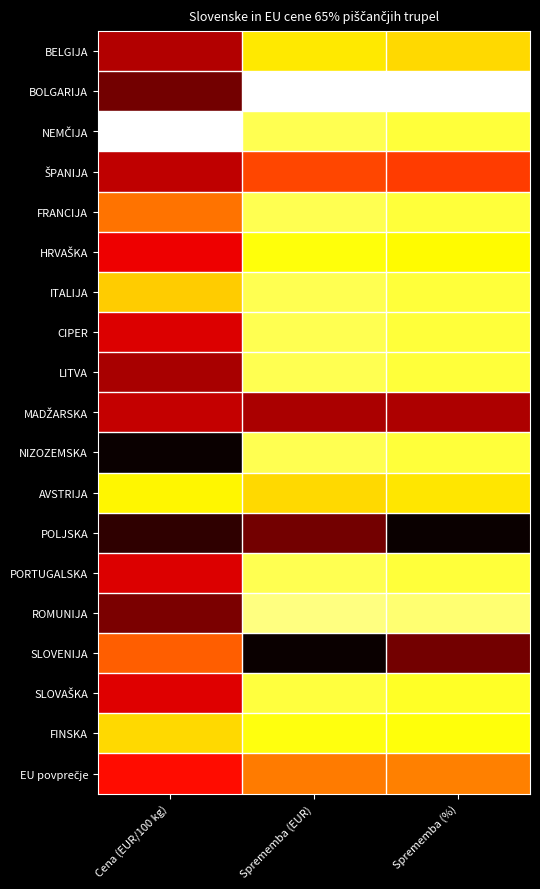

How many categories are shown in the chart?

3